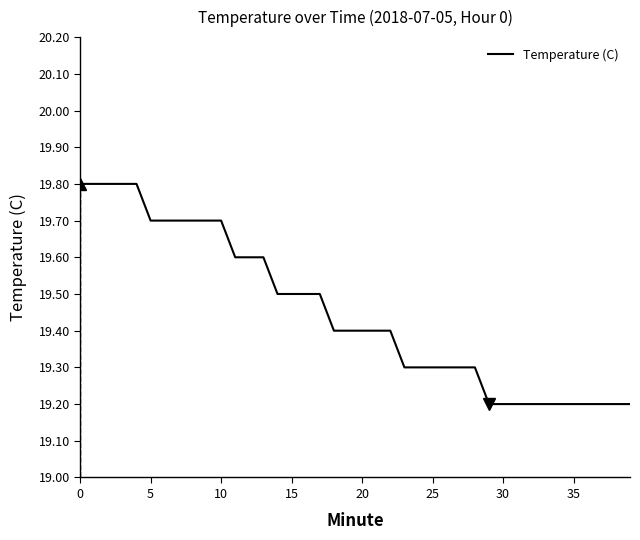

What is the greatest value displayed?

19.8